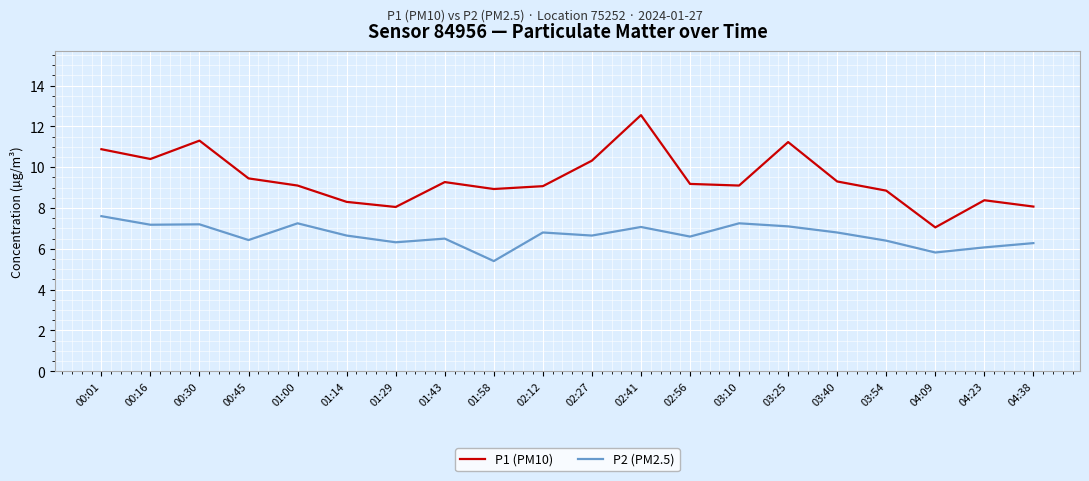

What is the difference between the P2 (PM2.5) values at 03:25 and 04:23?

1.0